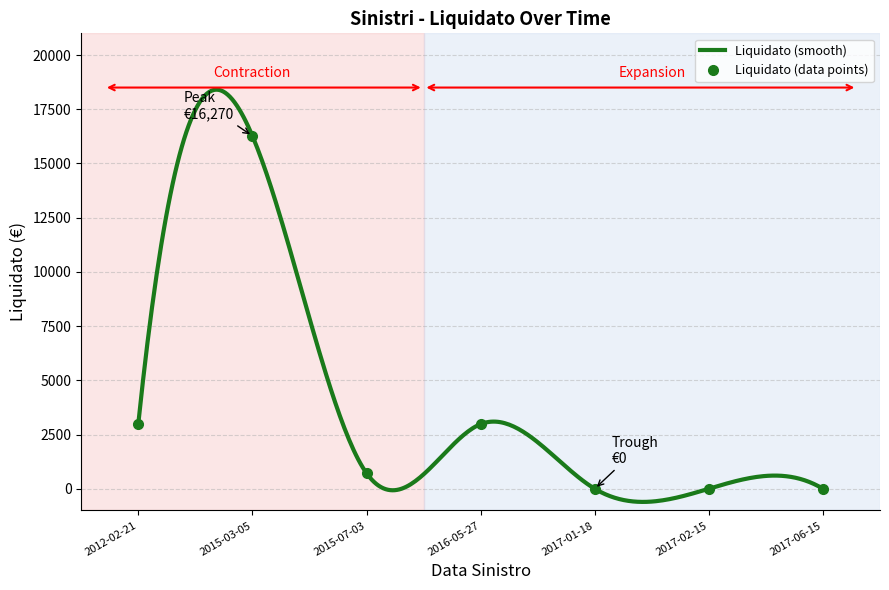

What is the highest value of the Liquidato (data points) series?

16270.0